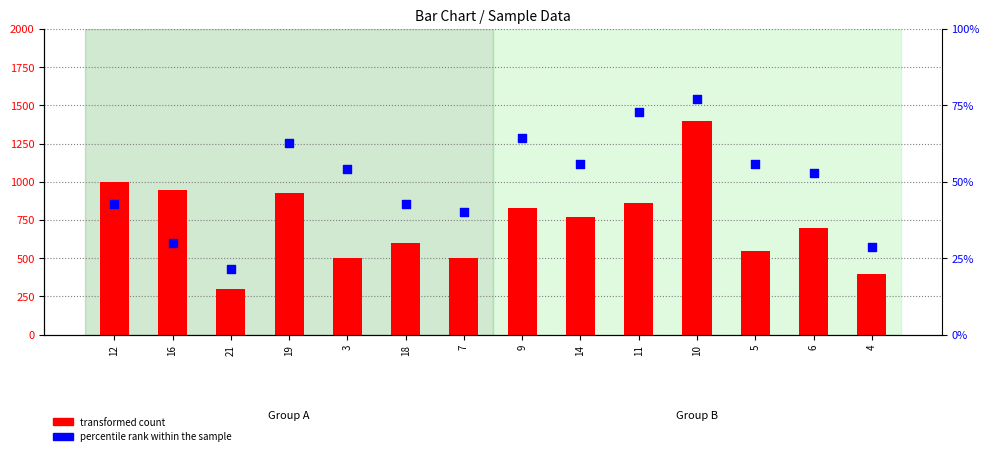

What are all the series names shown in the legend?

transformed count, percentile rank within the sample